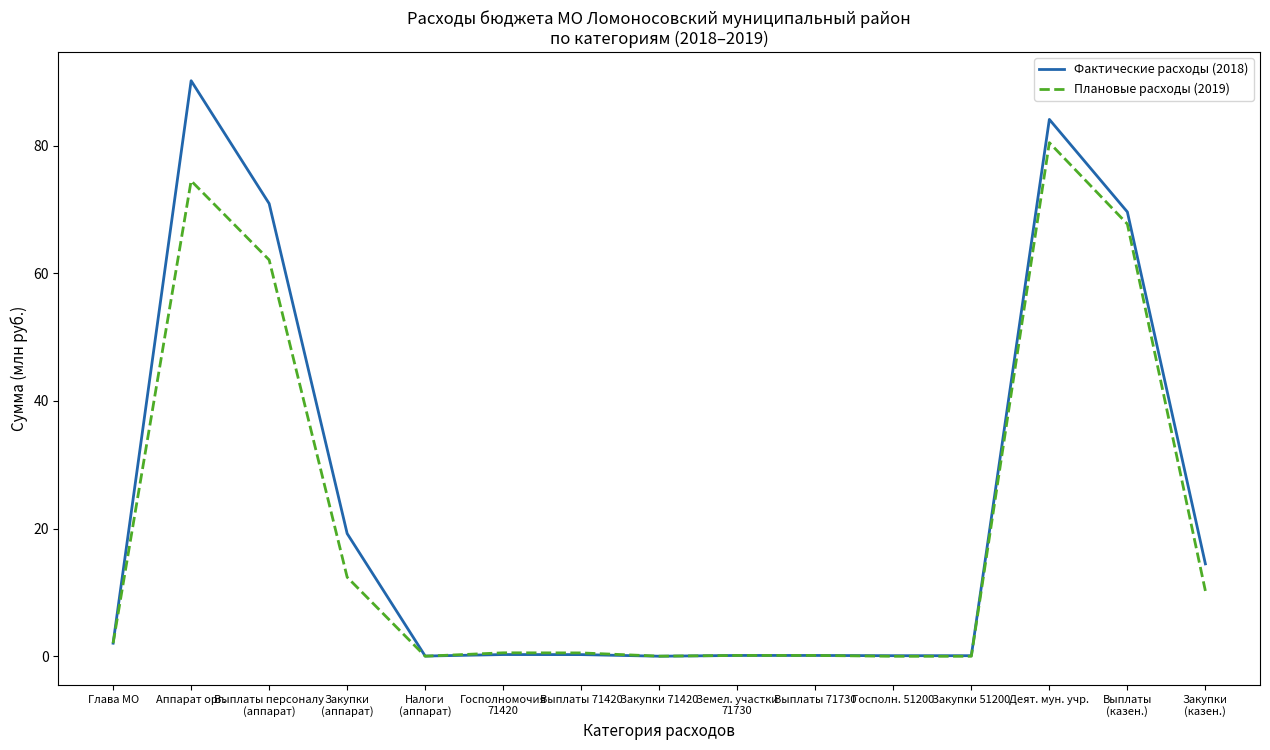

Is this an area chart (filled region under the line)?

No